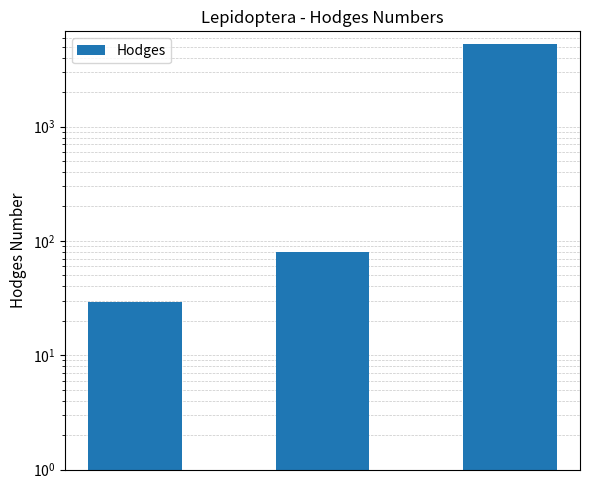

How many bars are there in total?

3